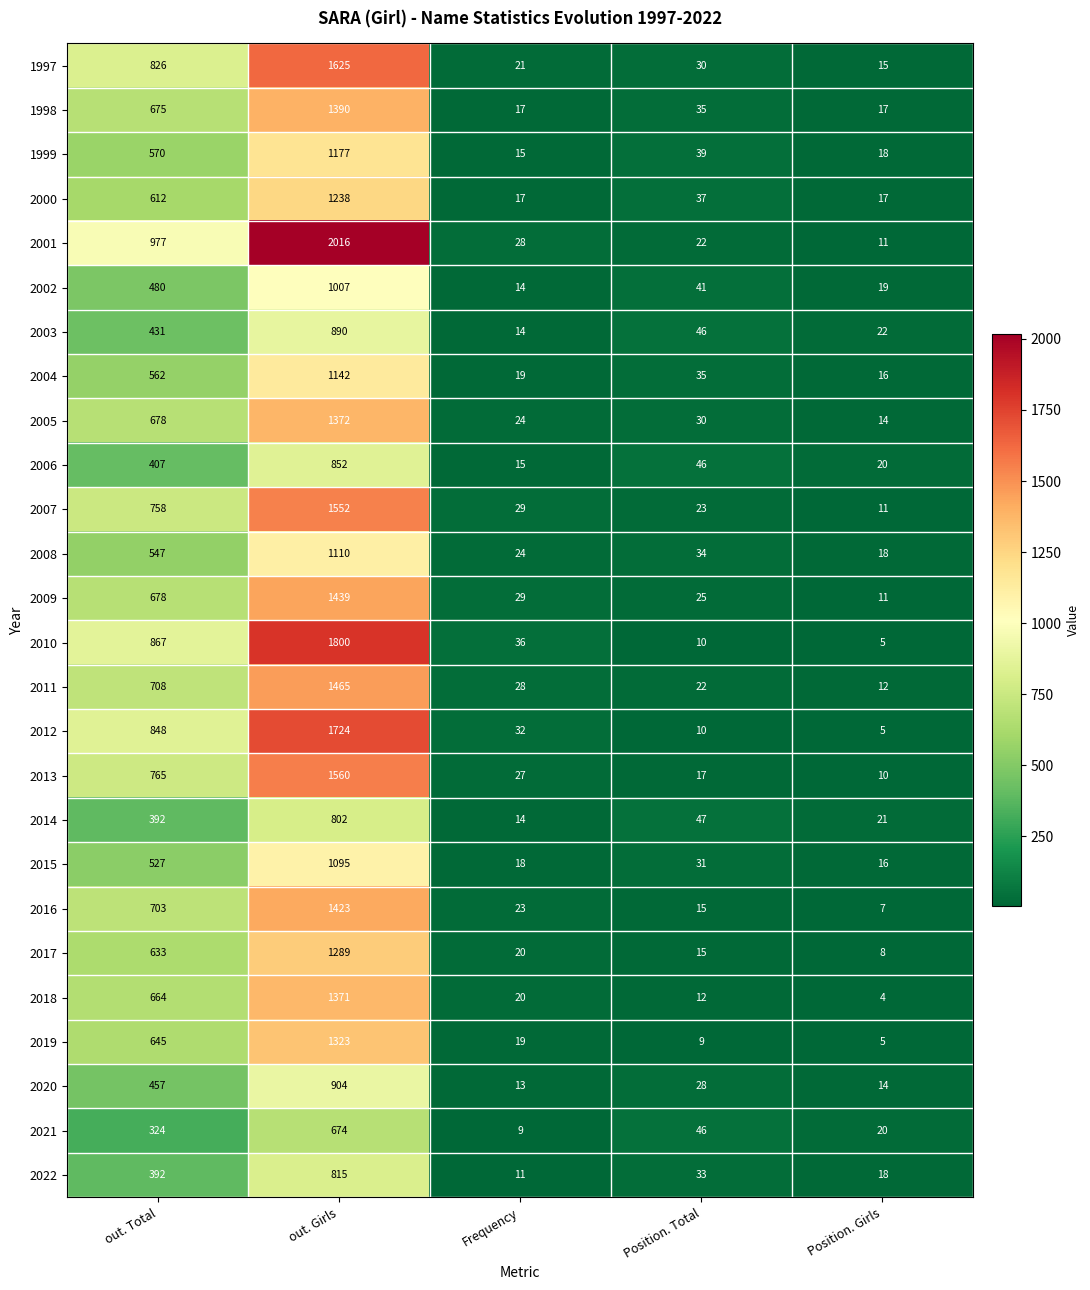

What is the total value across all series at out. Girls?

33055